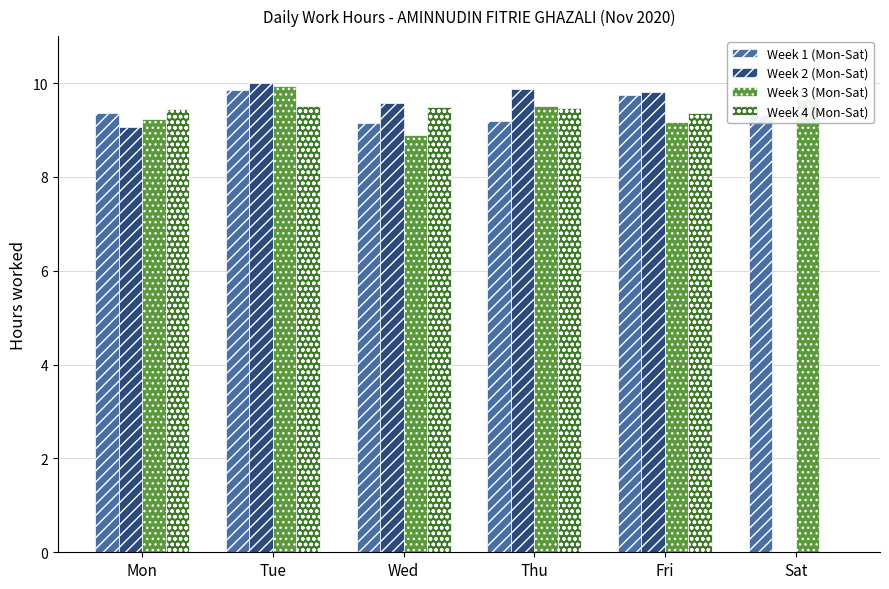

Is it true that Week 3 (Mon-Sat) equals 4.6 at Mon?

False